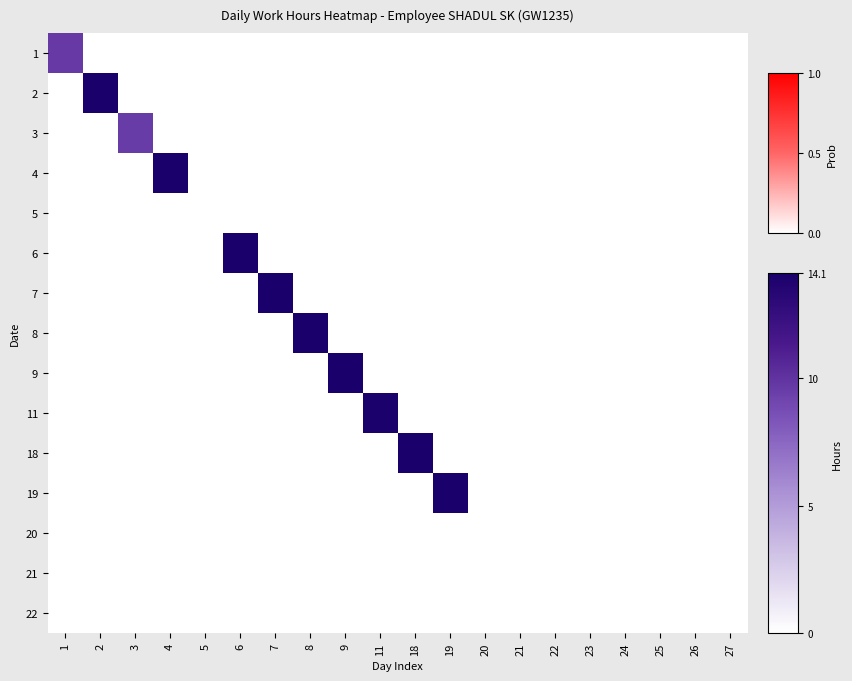

At 3, list the series in order from largest to smallest.

3, 1, 2, 4, 5, 6, 7, 8, 9, 11, 18, 19, 20, 21, 22